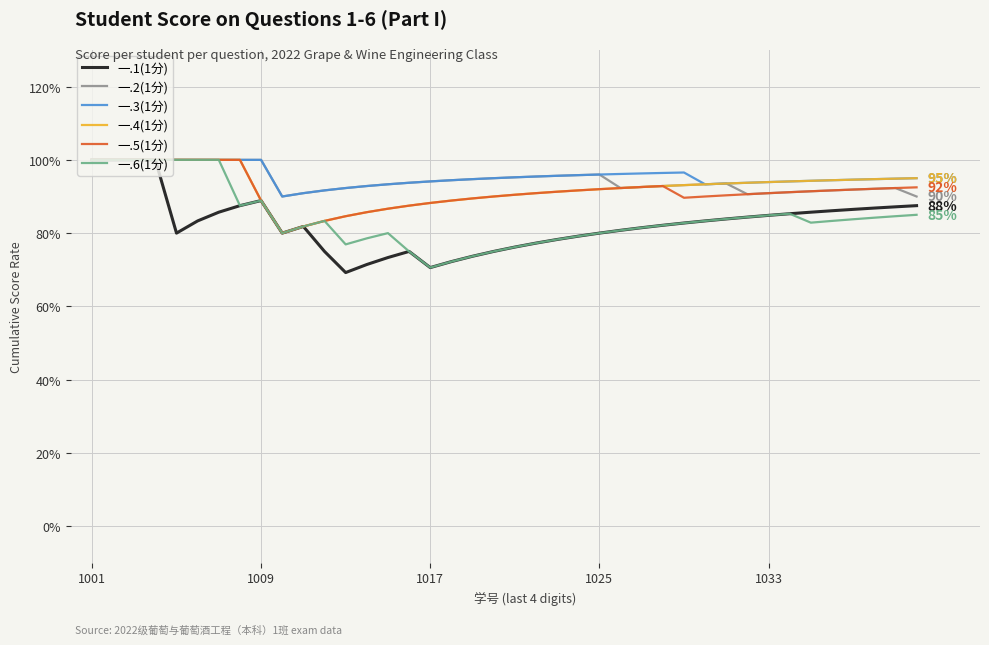

Does the chart display data point markers on the line(s)?

No